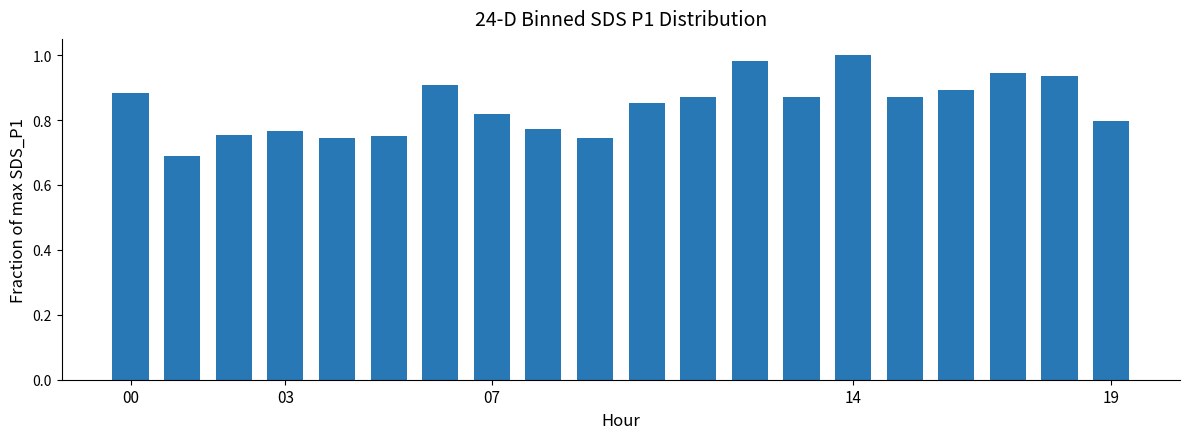

What is the sum of all values?

16.8